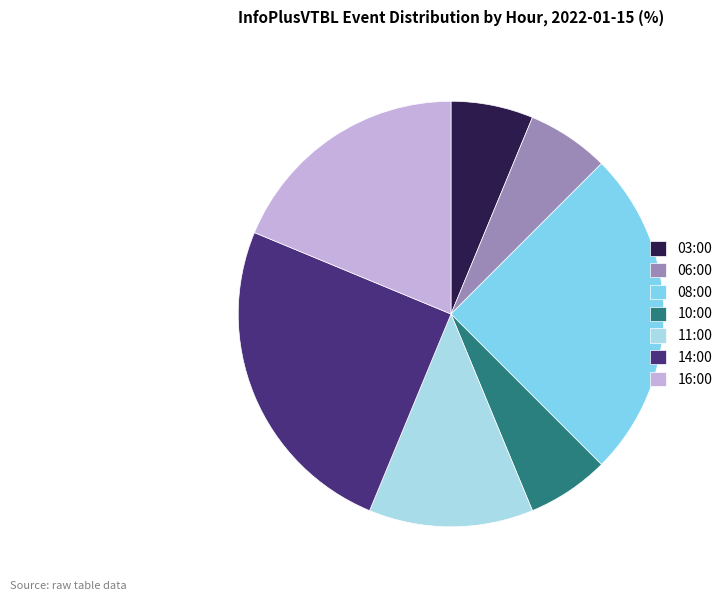

The 03:00 slice represents 6% of the pie. True or false?

True